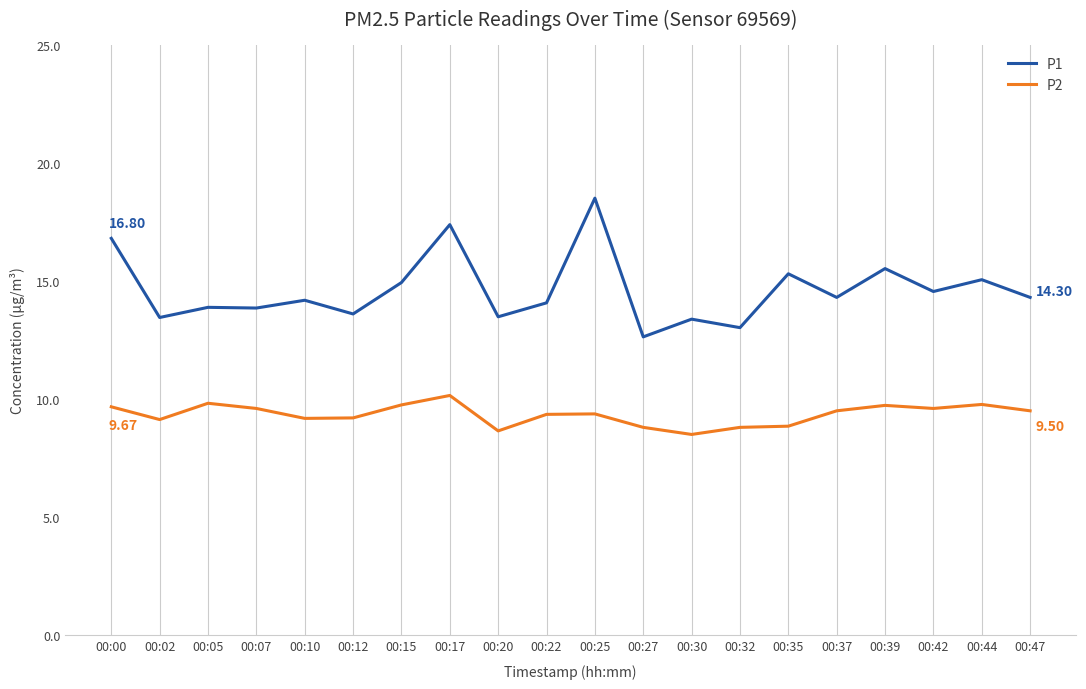

Which series has the largest total across all categories?

P1